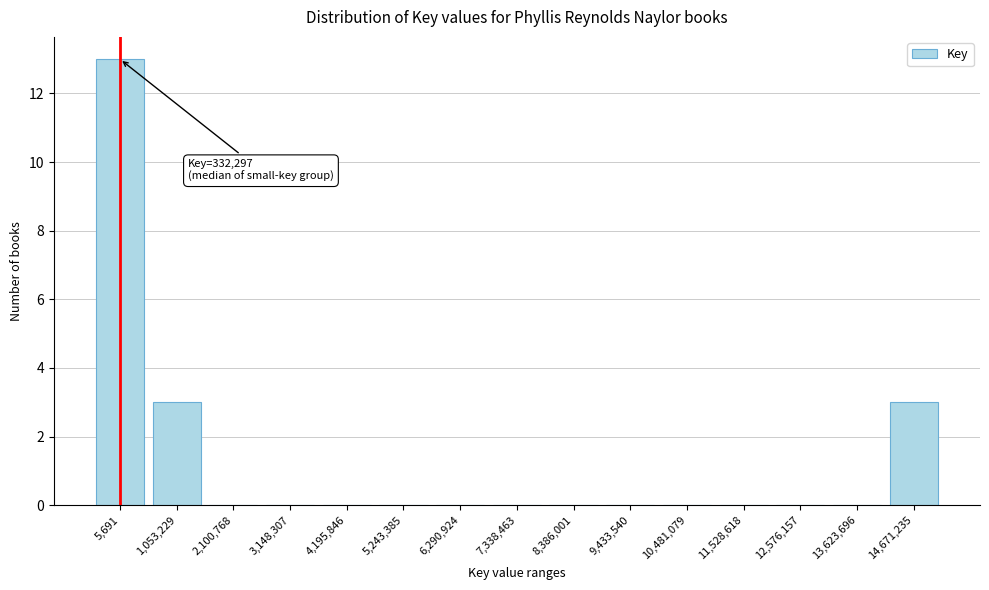

Reading right to left, extract all data points from this chart.

14,671,235=3	13,623,696=0	12,576,157=0	11,528,618=0	10,481,079=0	9,433,540=0	8,386,001=0	7,338,463=0	6,290,924=0	5,243,385=0	4,195,846=0	3,148,307=0	2,100,768=0	1,053,229=3	5,691=13